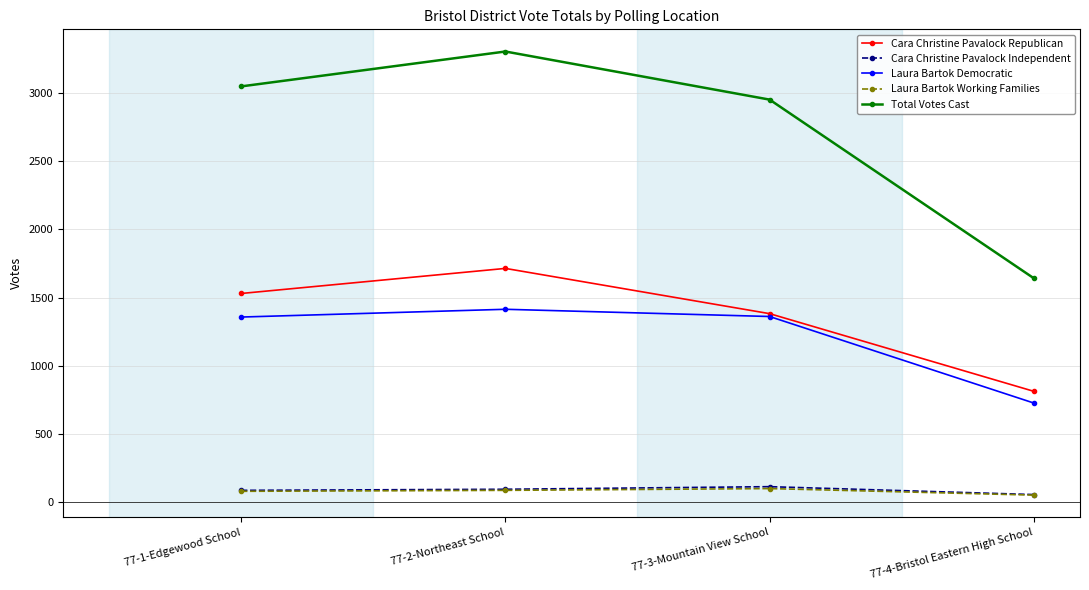

At which category does Total Votes Cast reach its first local peak?

77-2-Northeast School